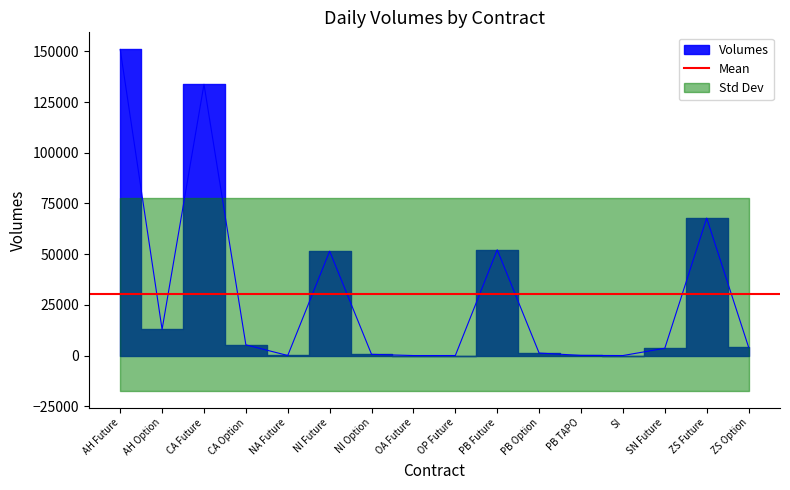

How many lines are shown in the chart?

1